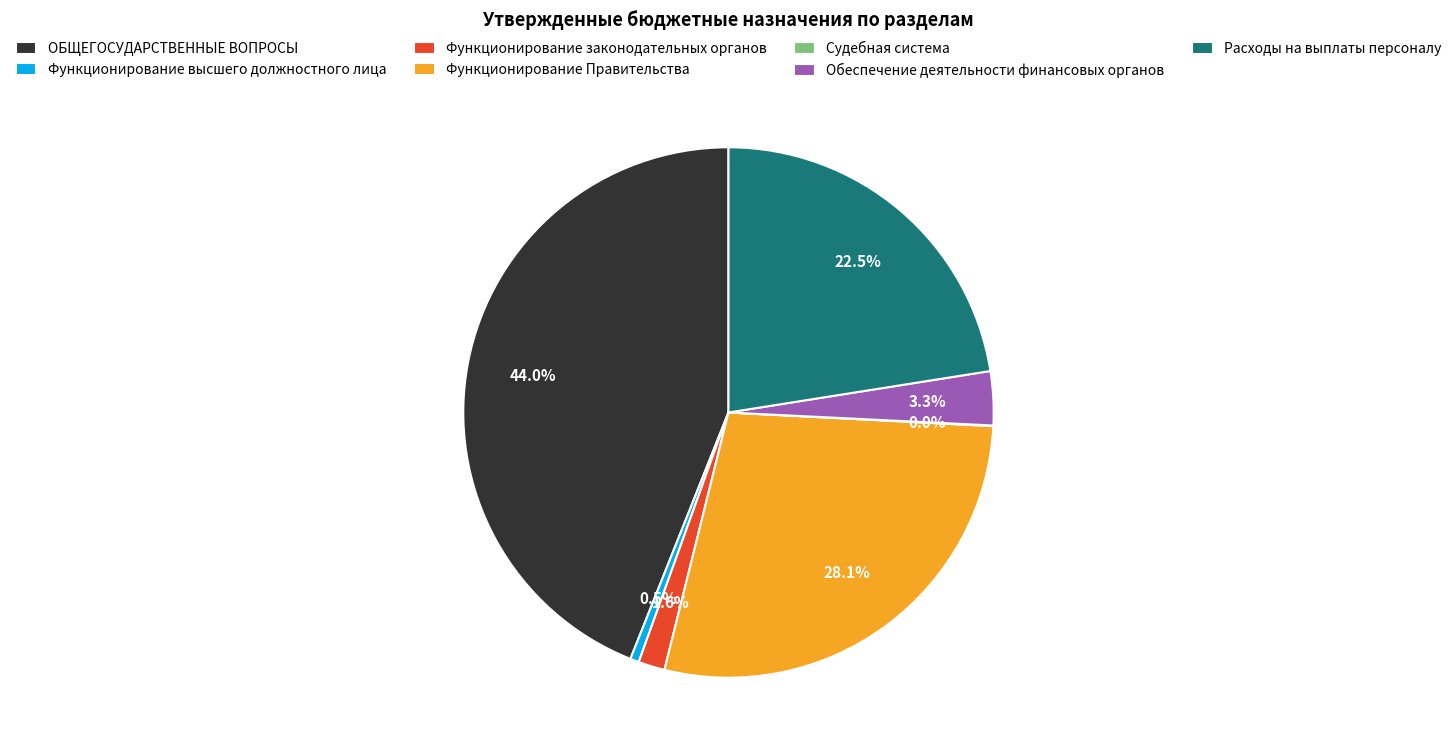

What percentage is the Функционирование Правительства slice, to the nearest percent?

28%